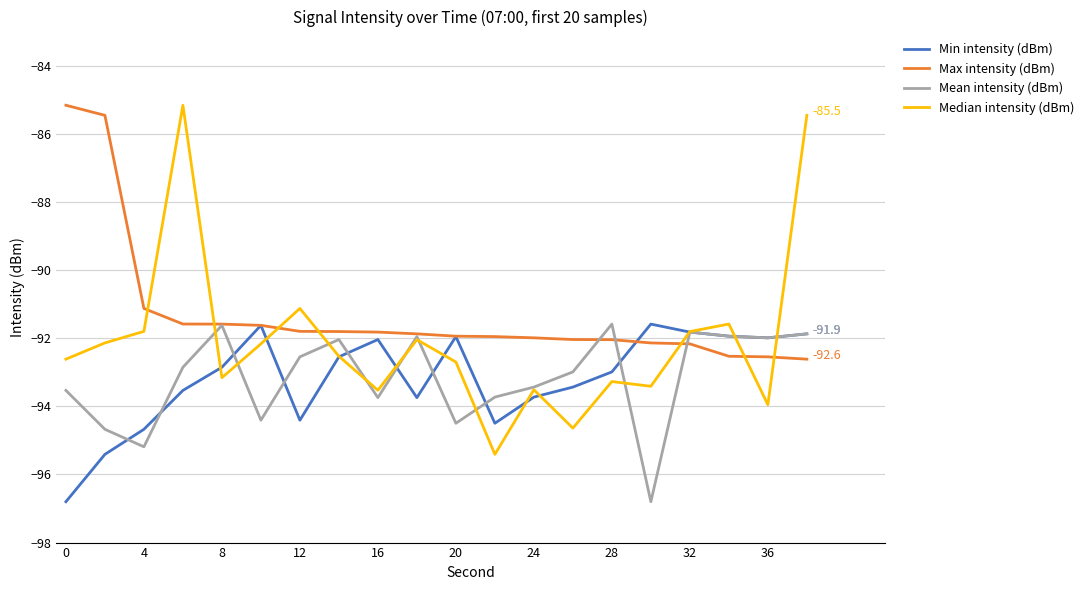

In Median intensity (dBm), how many points are higher than both neighbors (excluding endpoints)?

6